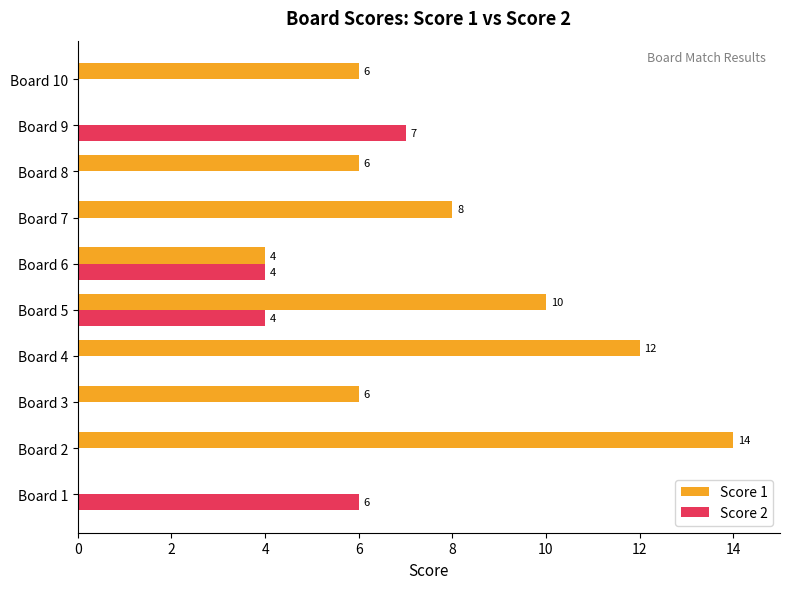

What is the sum of the Score 1 values at Board 7 and Board 1?

8